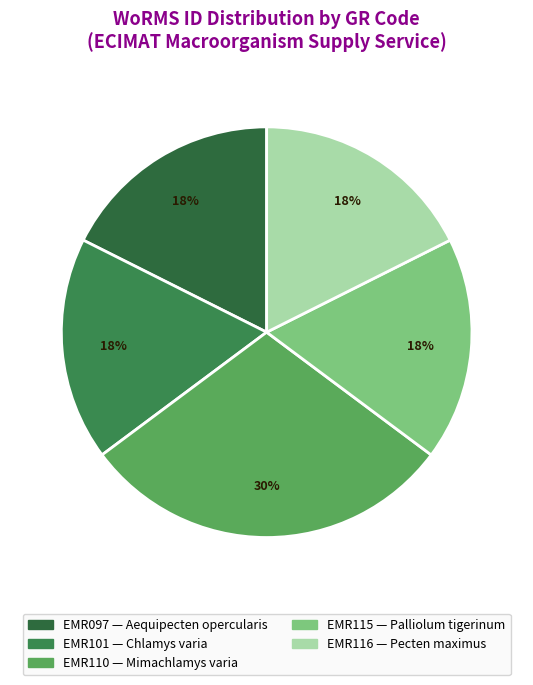

Count the number of slices in the pie.

5